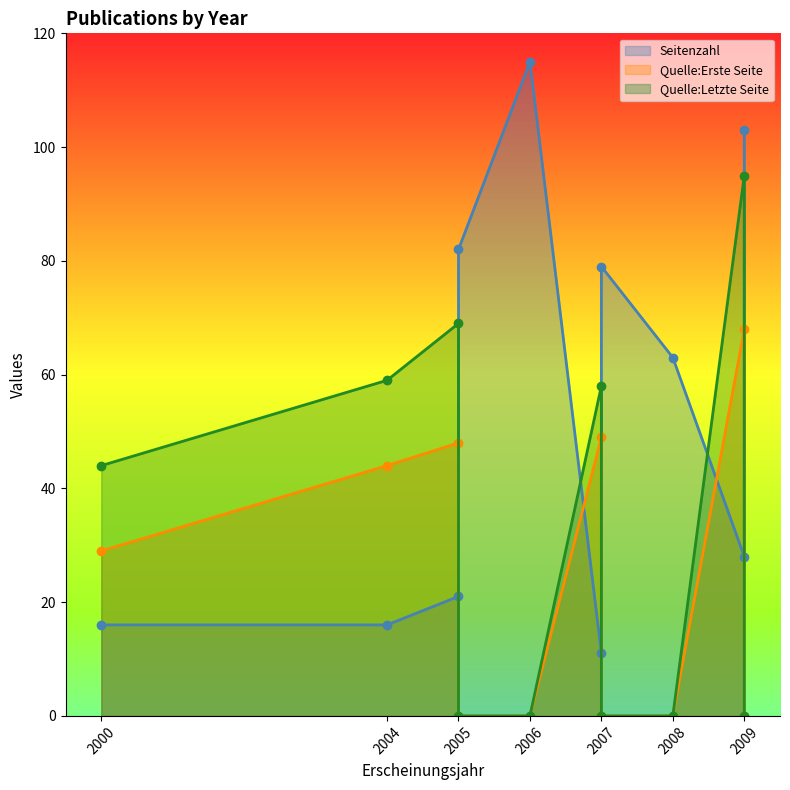

Where is Seitenzahl nearest to the value 63?

2008